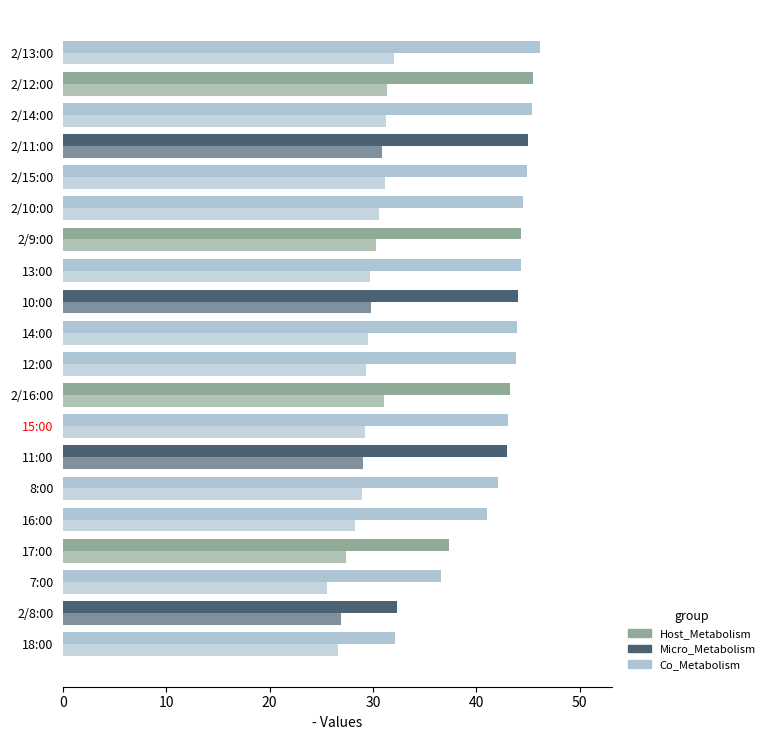

Count the number of categories in the chart.

20